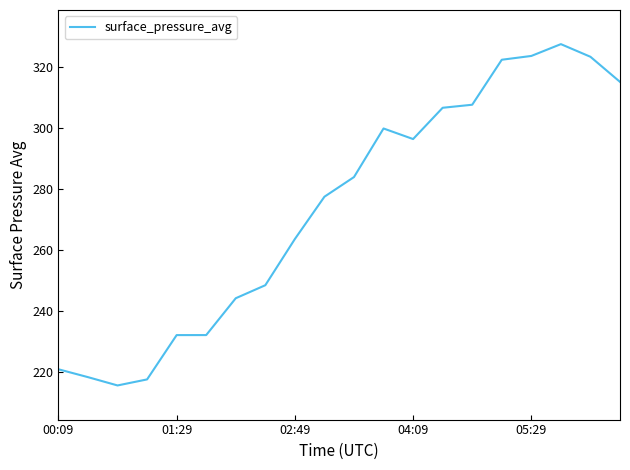

What is the smallest value displayed?

215.5